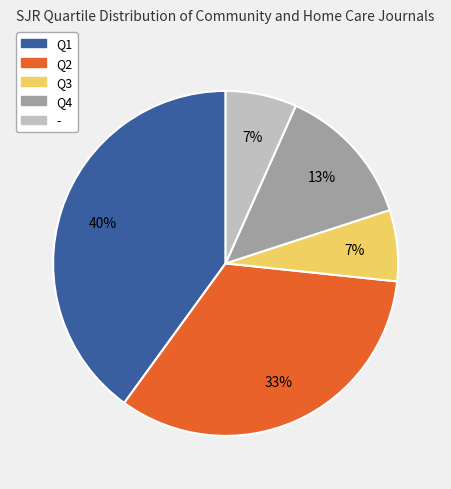

What is the largest slice in the pie chart?

Q1